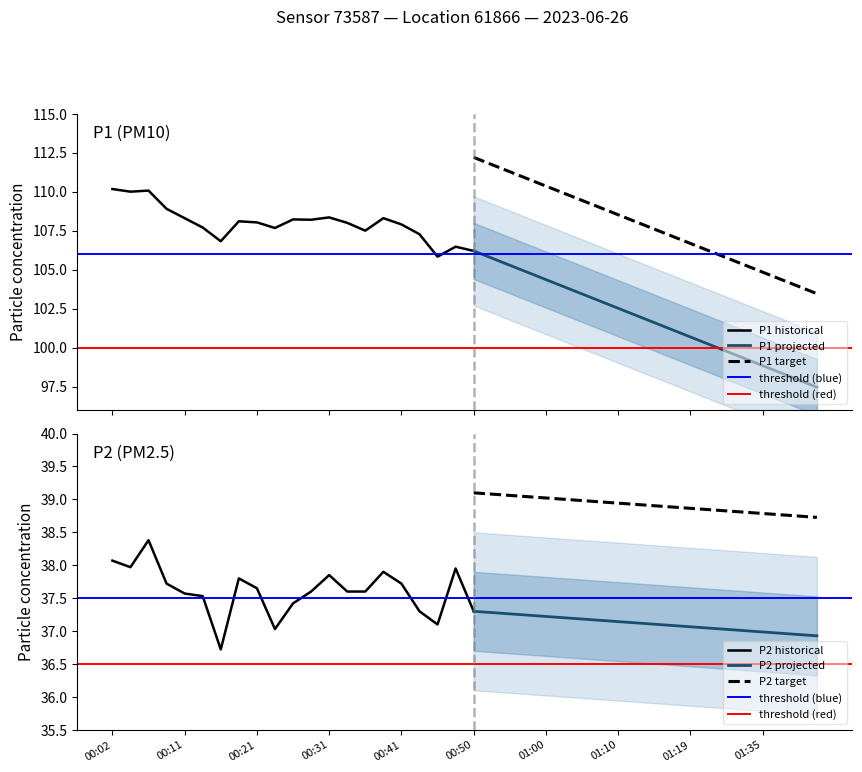

What is the maximum value for P1 projected?

106.2